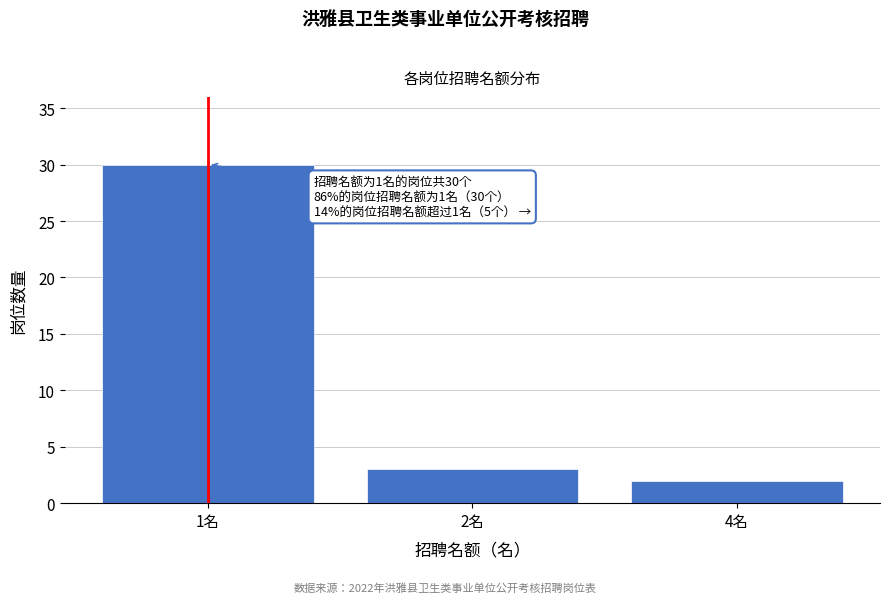

Reading left to right, list all the values displayed in this chart.

1名=30	2名=3	4名=2